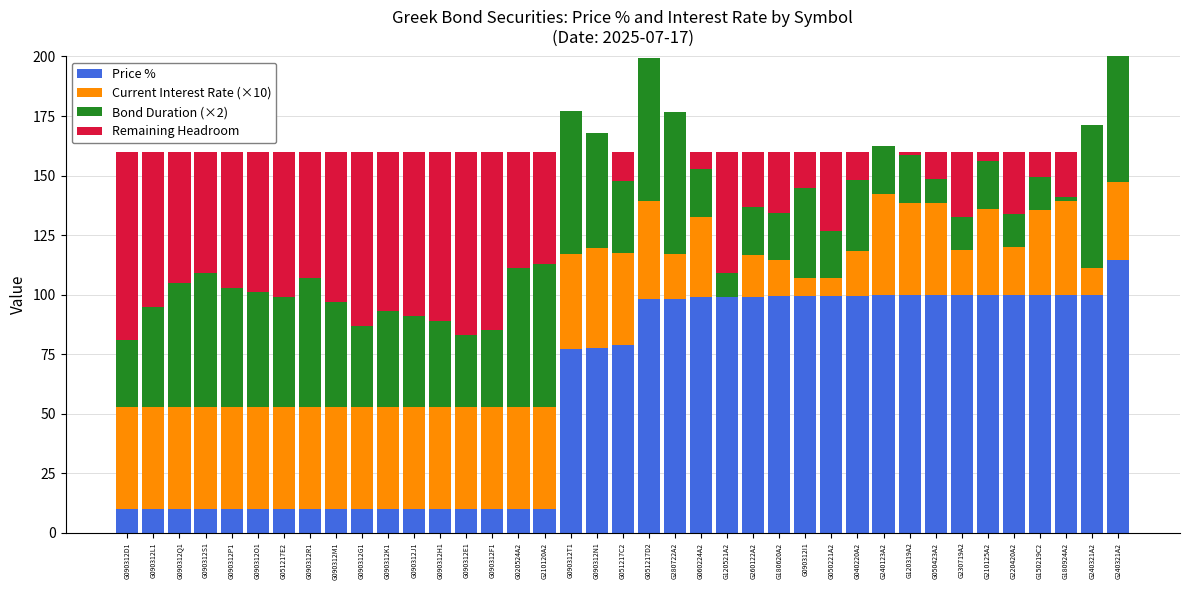

What is the label of the 14th bar from the right?

G180620A2